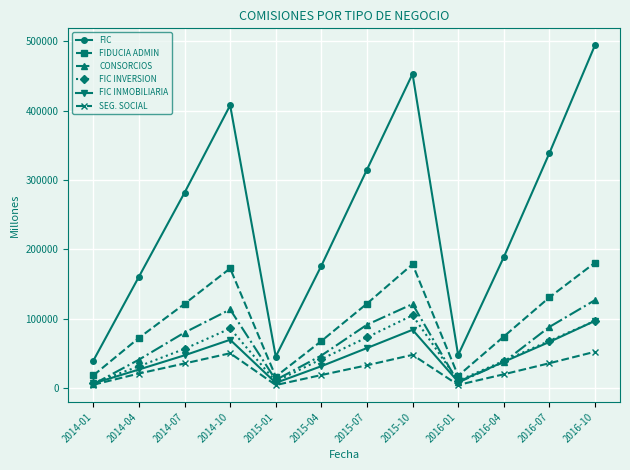

List the series in order of their peak value, highest first.

FIC, FIDUCIA ADMIN, CONSORCIOS, FIC INVERSION, FIC INMOBILIARIA, SEG. SOCIAL